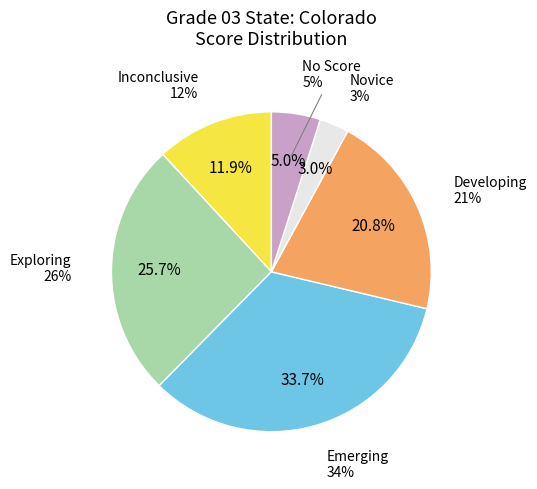

How many segments does this pie chart have?

6